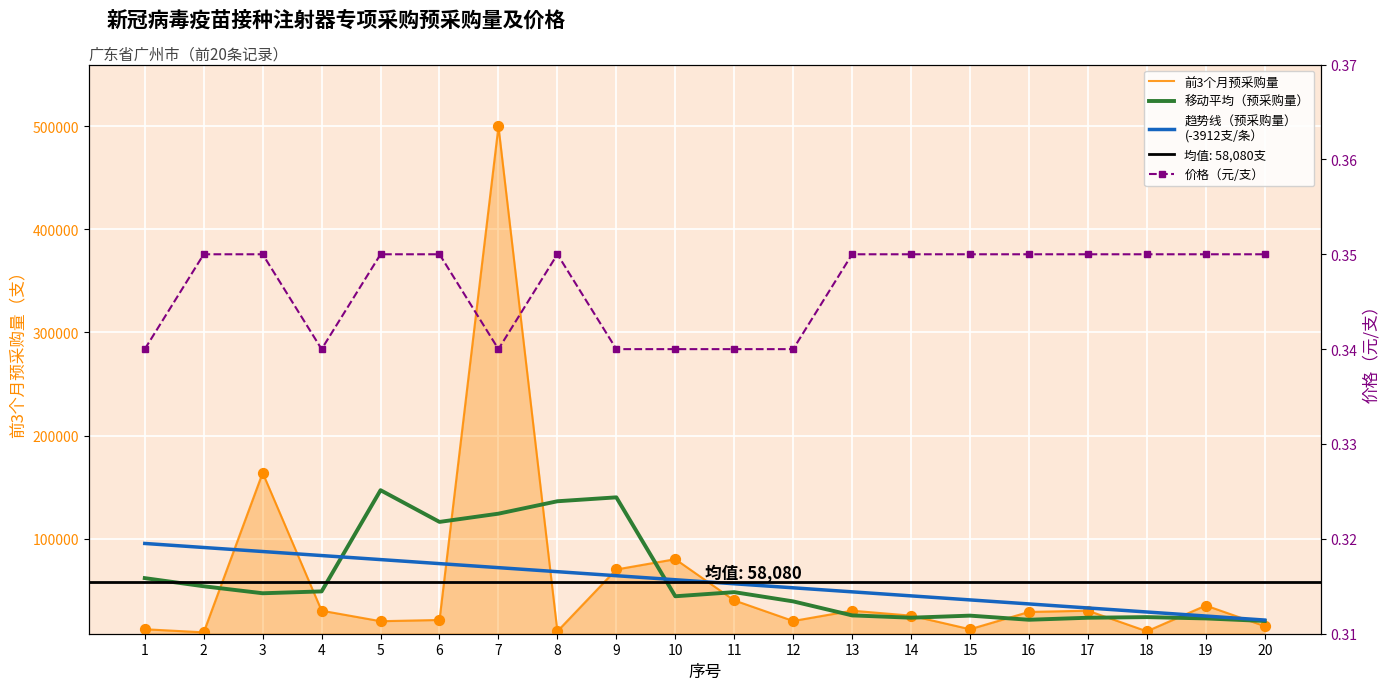

At which category is the sum across all series the highest?

7